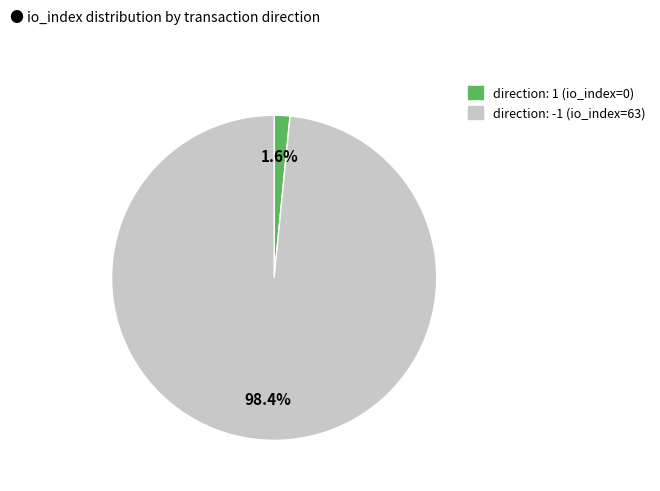

To the nearest percent, what is the average slice percentage?

50%